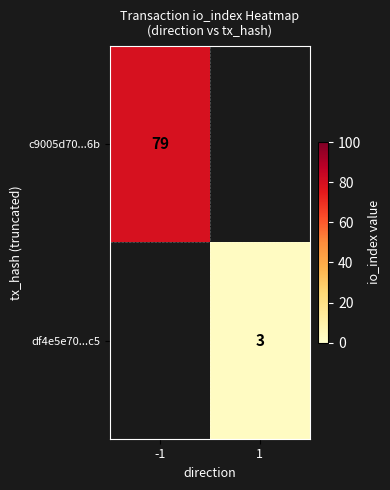

Is it true that df4e5e70...c5 equals 3 at 1?

True